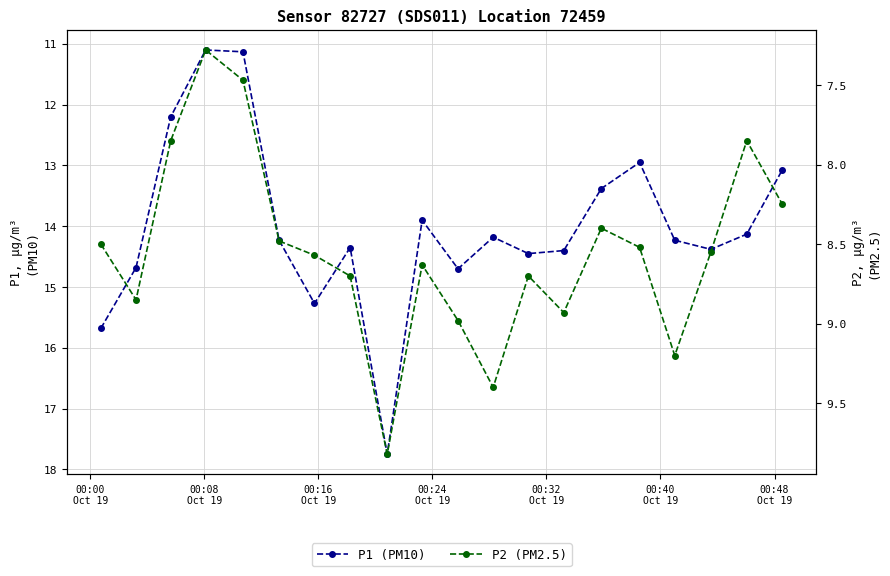

Does the chart display data point markers on the line(s)?

Yes